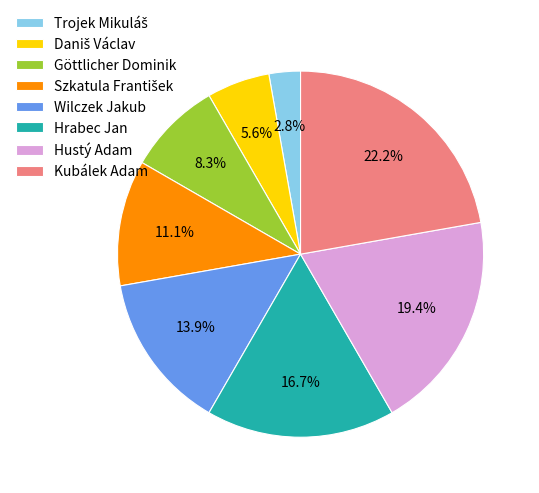

Which category has the biggest portion of the pie?

Kubálek Adam